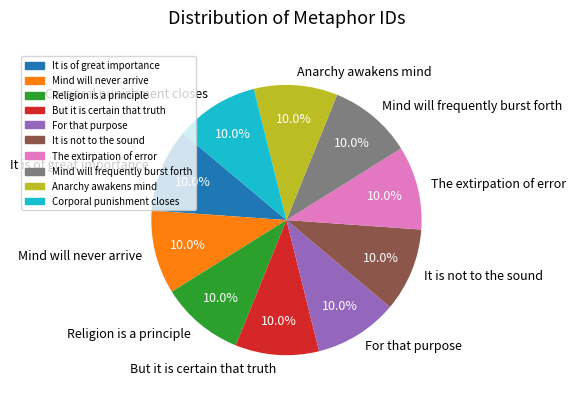

Approximately how many times larger is the value at Mind will frequently burst forth compared to Religion is a principle?

1.0